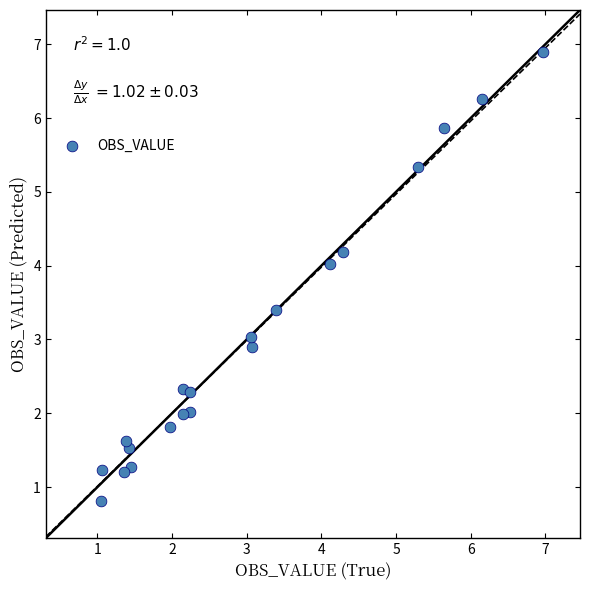

What is the range of X values (max minus min)?

5.9